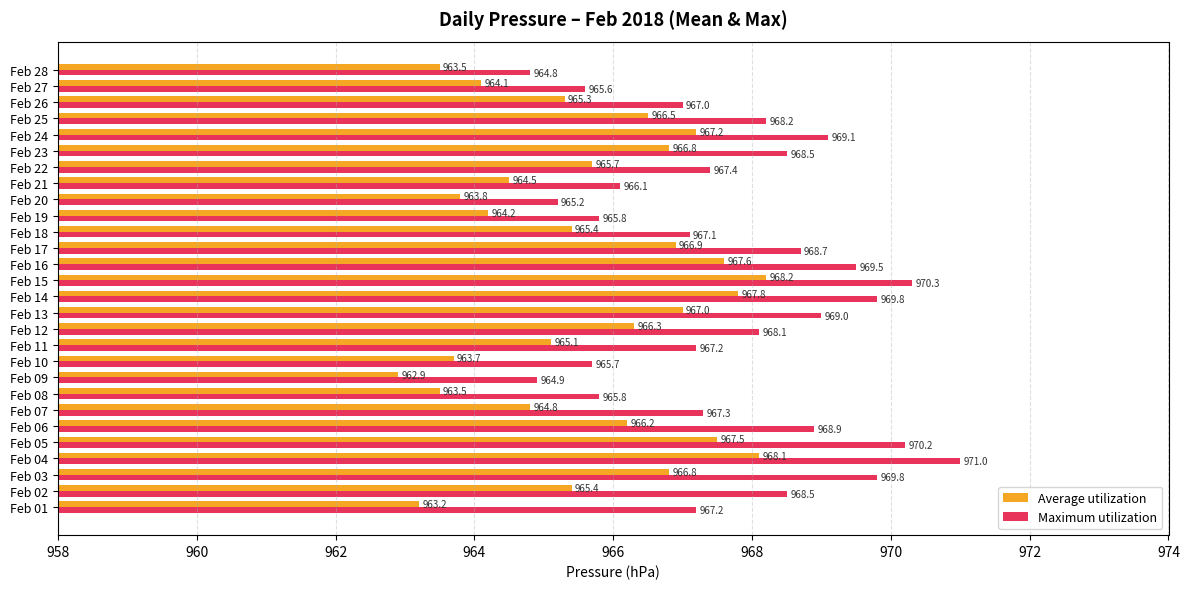

At how many categories does at least one series exceed 964?

28